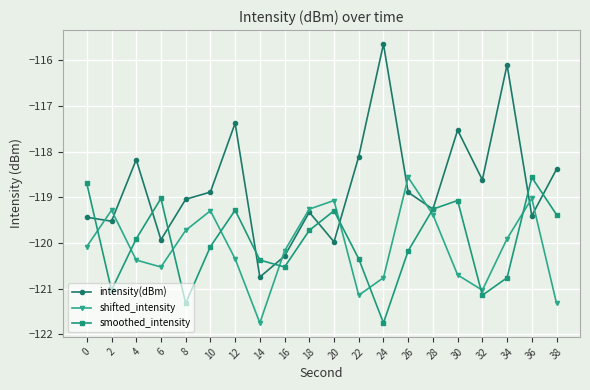

Which series has the largest total across all categories?

intensity(dBm)